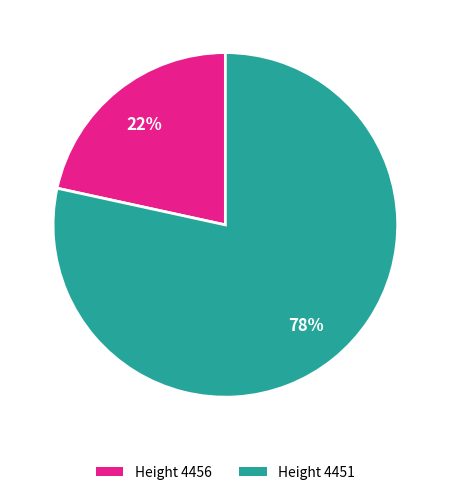

How many segments does this pie chart have?

2